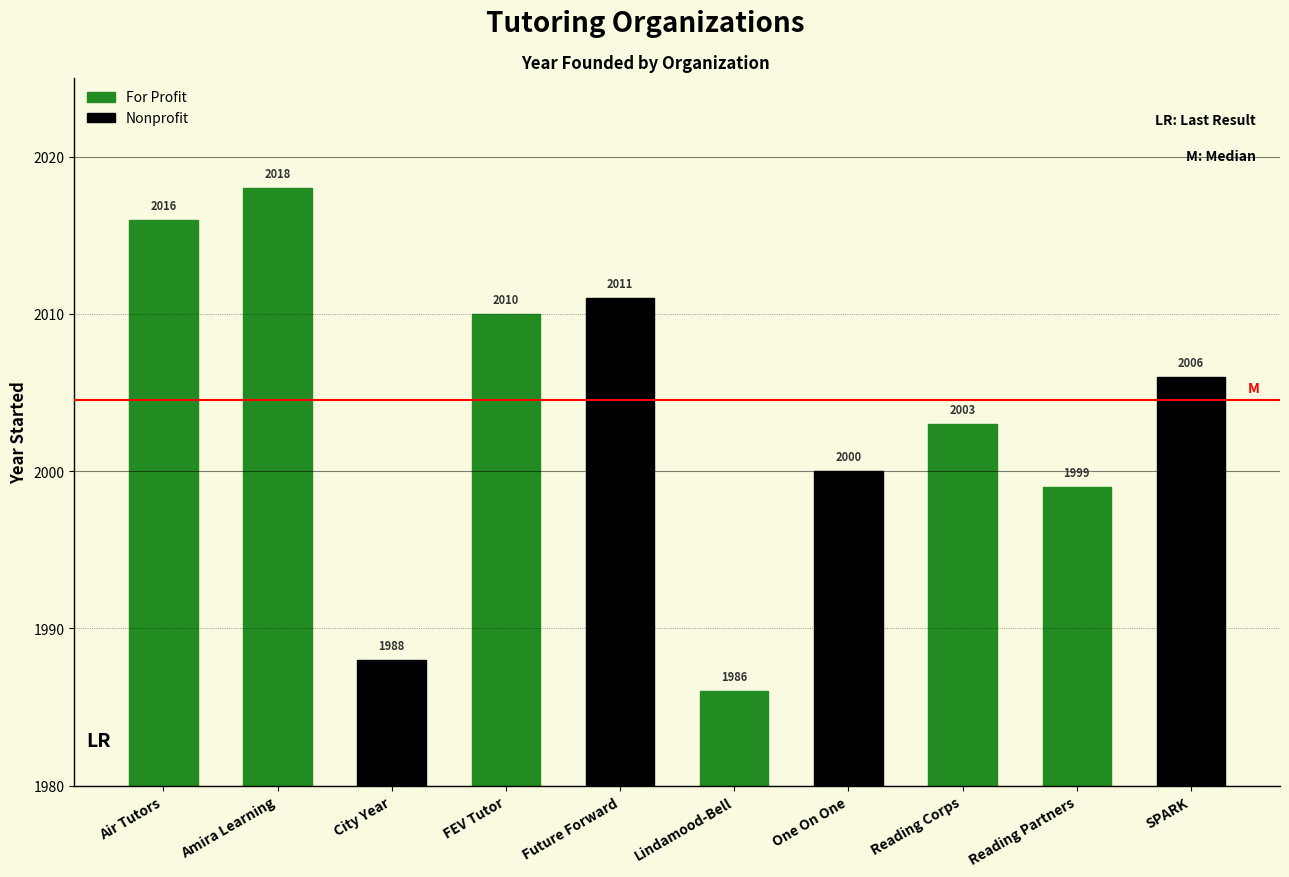

At which label is the value closest to 2002?

Reading Corps